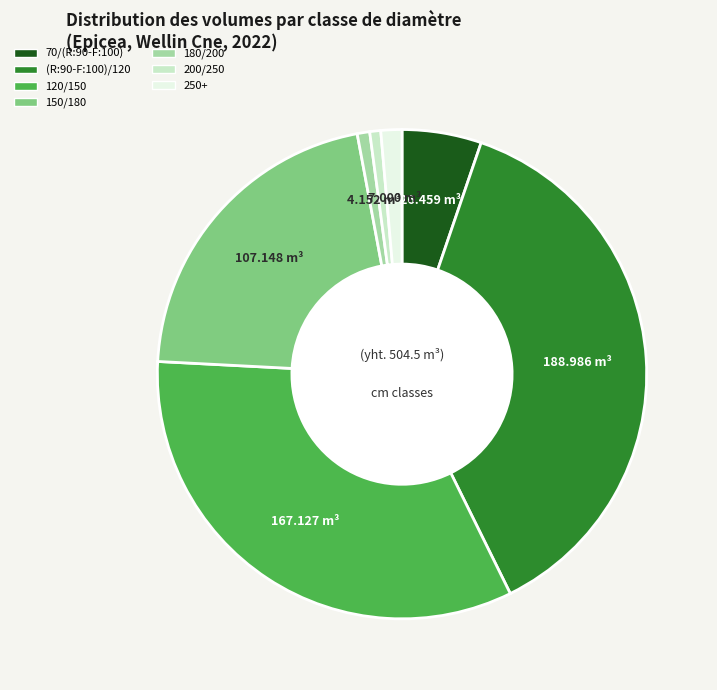

True or false: 70/(R:90-F:100) accounts for 5% of the total.

True